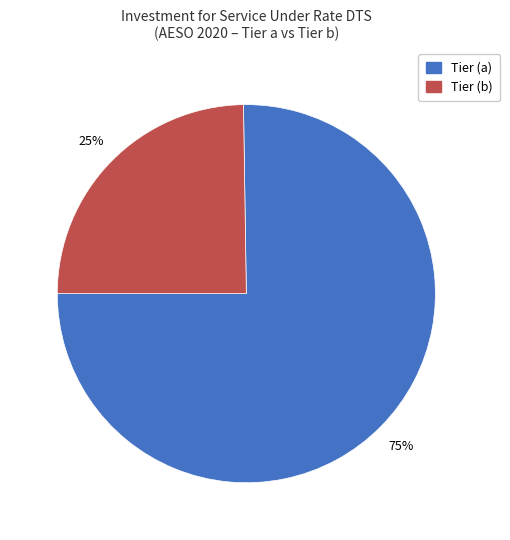

To the nearest percent, what is the difference between the Tier (b) and Tier (a) slice percentages?

50%